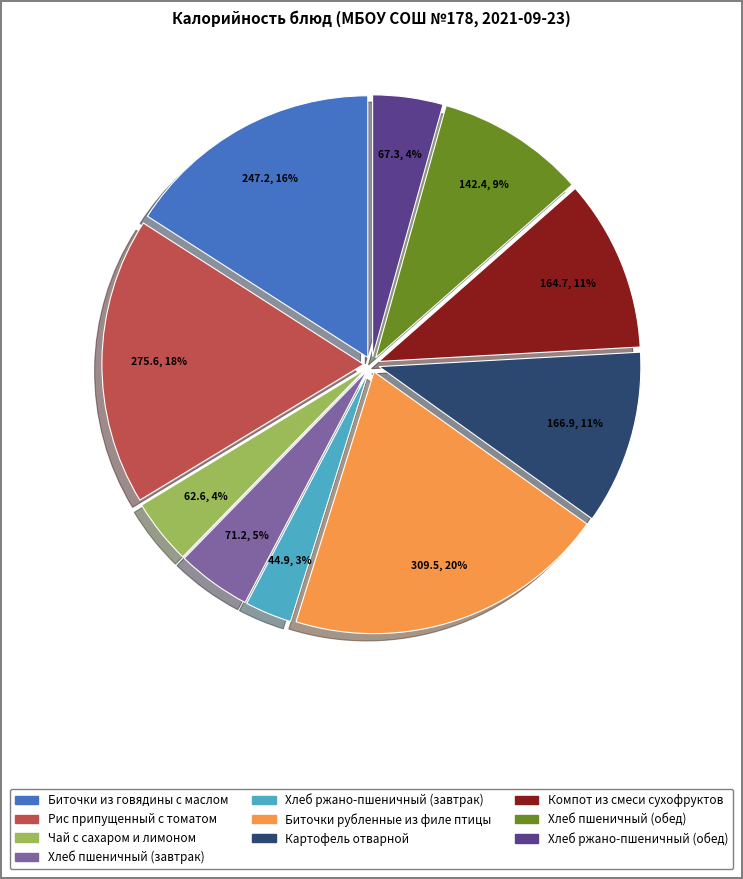

Is the sum of Хлеб пшеничный (завтрак) and Биточки из говядины с маслом greater than half?

No